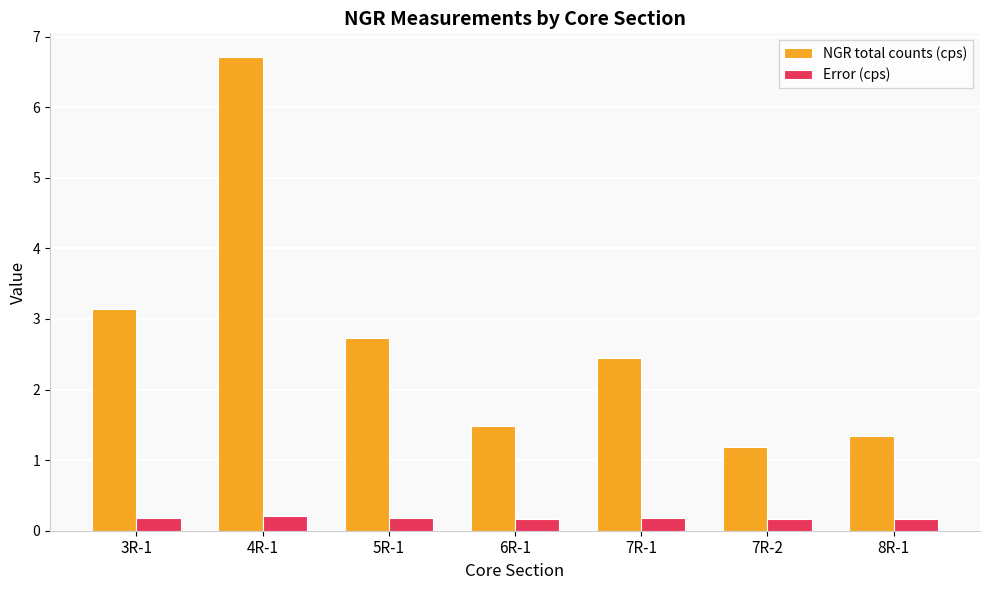

What is the value of the Error (cps) bar at the 5th from the left?

0.2